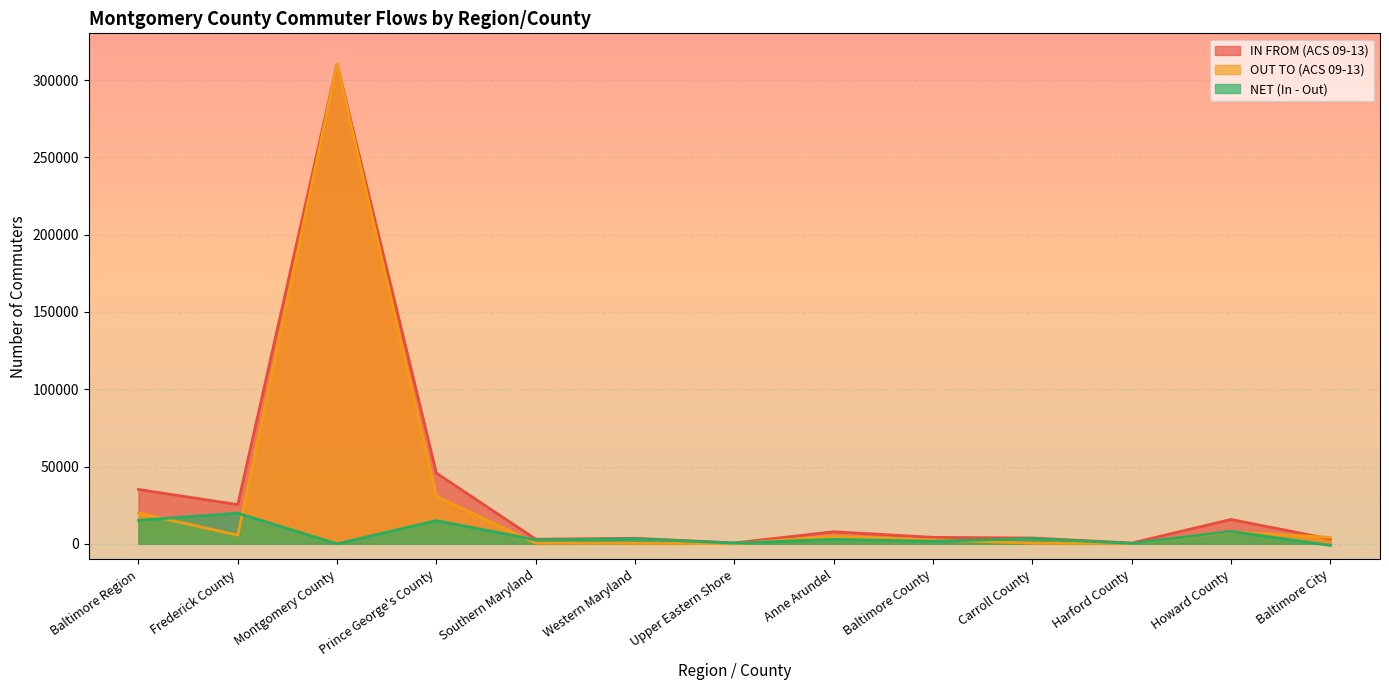

What is the label of the 3rd point from the right?

Harford County